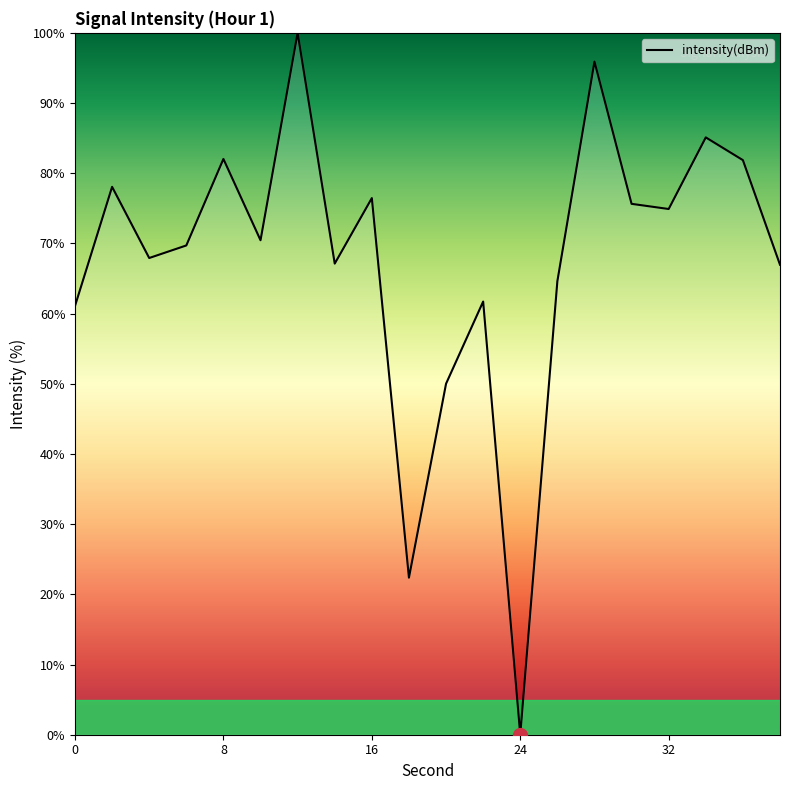

What is the difference between the maximum and minimum values?

100.0